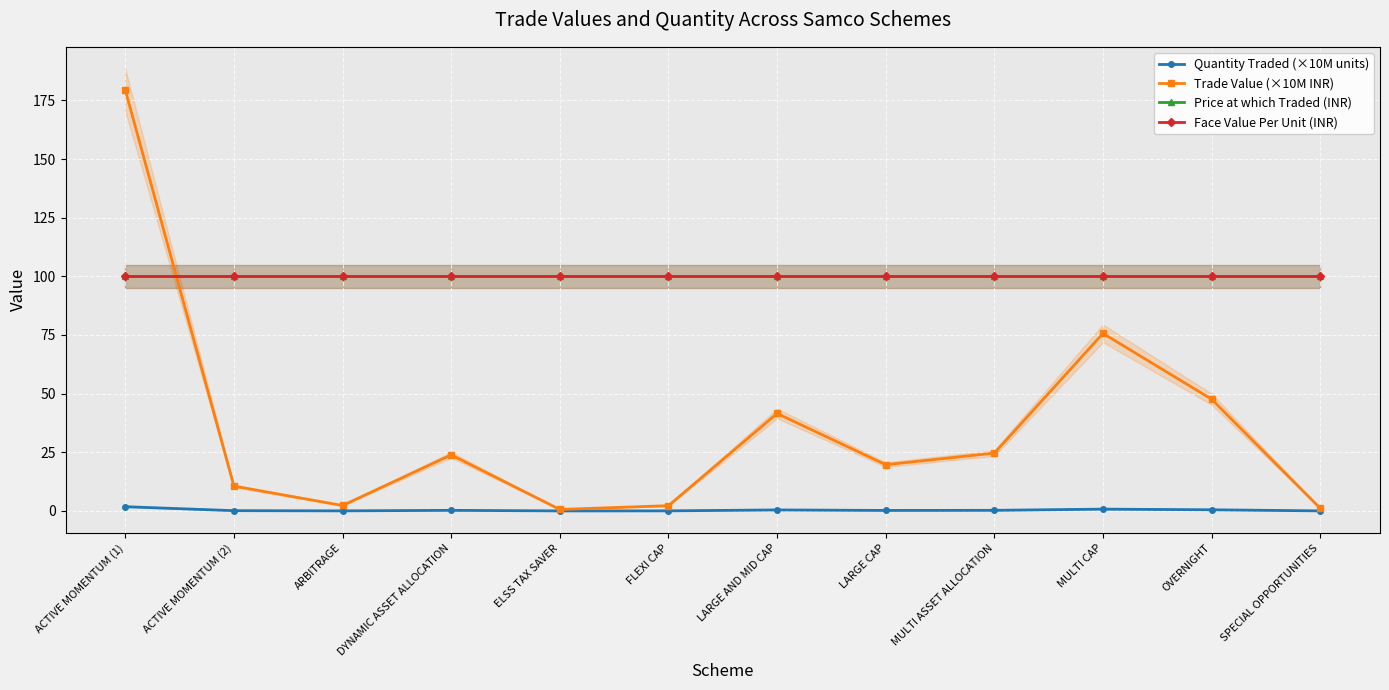

Which has a higher value, SPECIAL OPPORTUNITIES or ELSS TAX SAVER?

SPECIAL OPPORTUNITIES